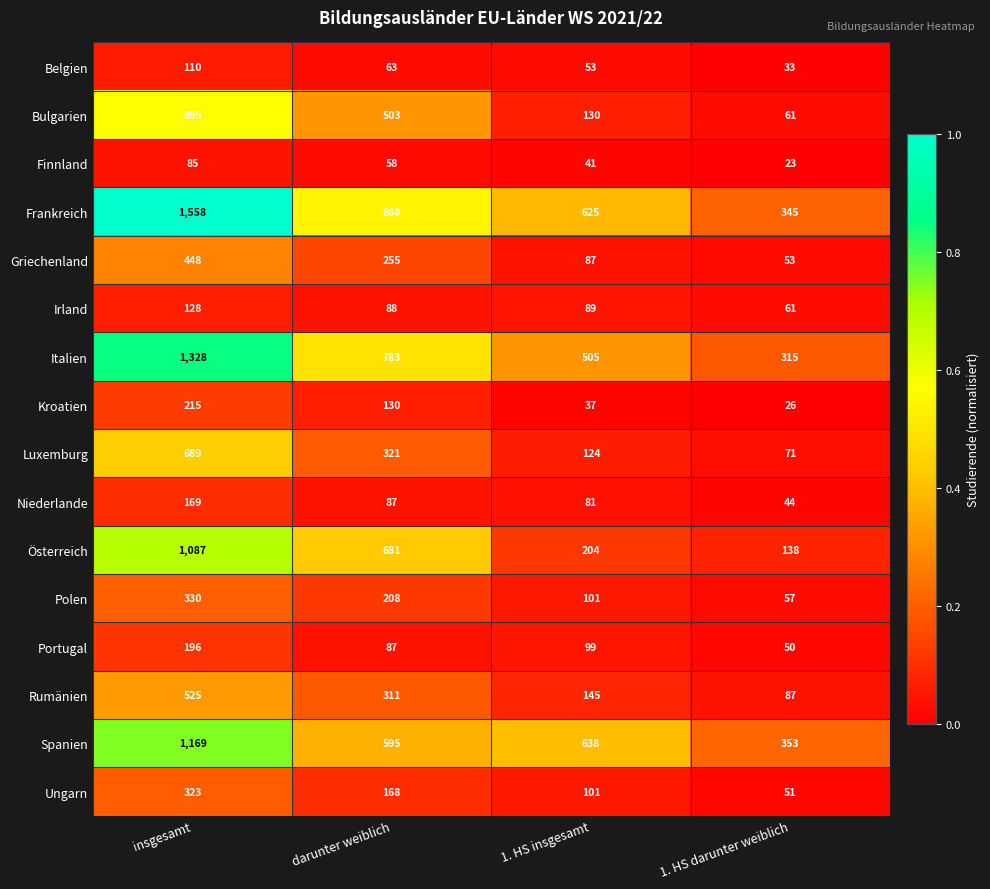

Which series changed the most between insgesamt and 1. HS insgesamt?

Frankreich